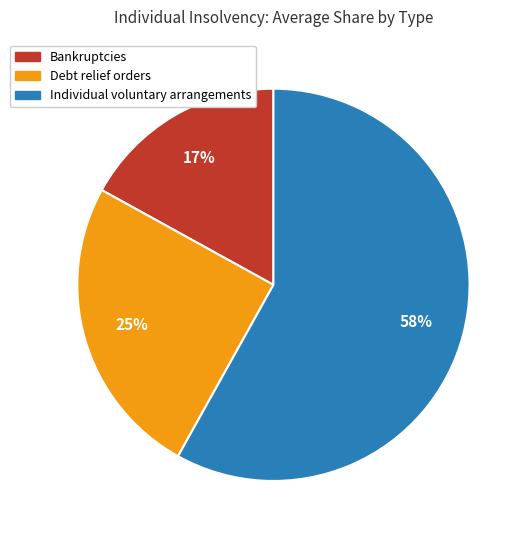

Combined, do Bankruptcies and Debt relief orders account for over 50%?

No